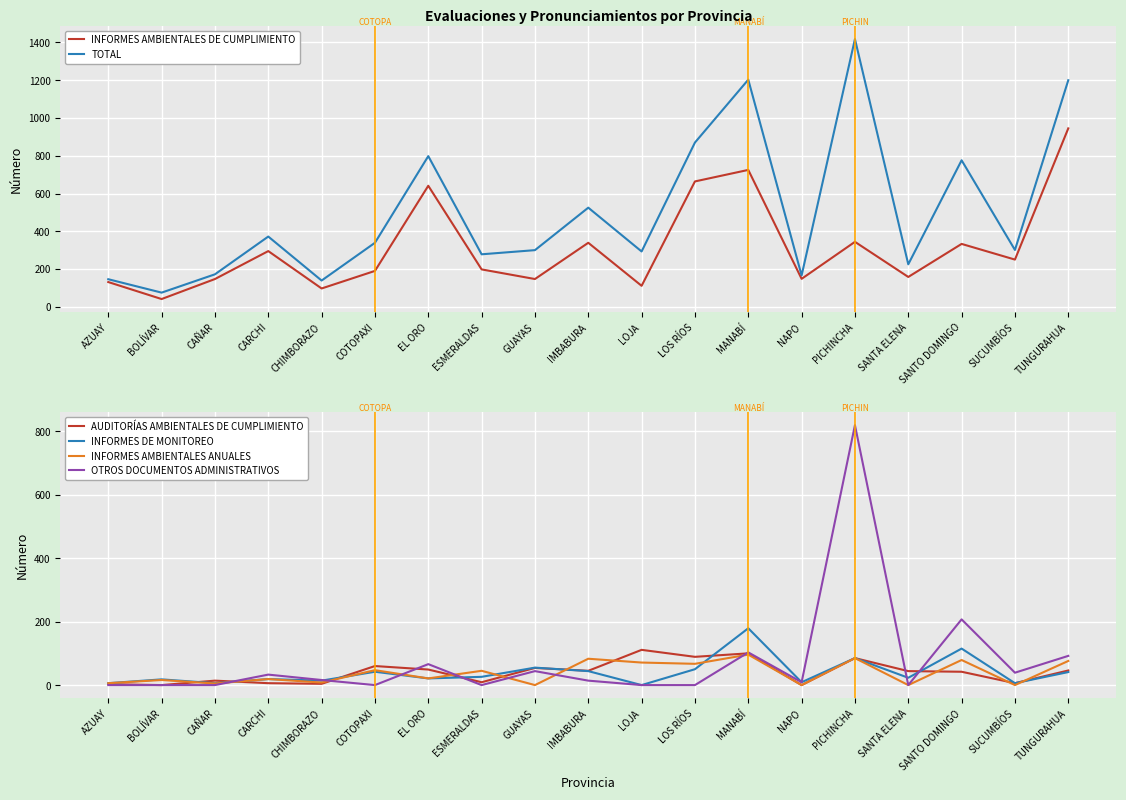

What is the sum of the AUDITORÍAS AMBIENTALES DE CUMPLIMIENTO values at CHIMBORAZO and CARCHI?

10